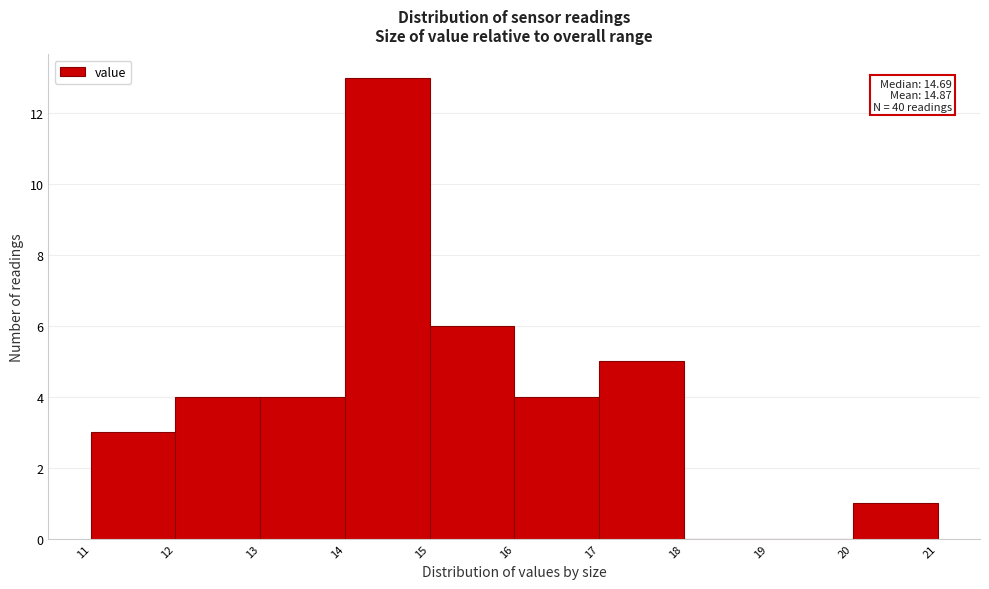

Which range on the x-axis has the tallest bar?

14 to 15